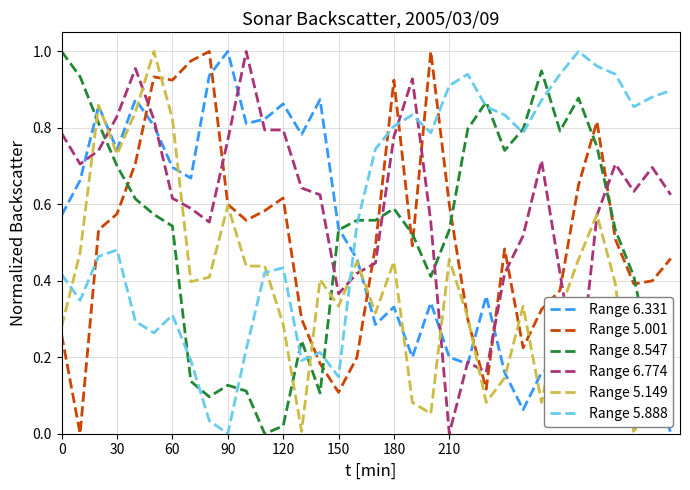

Which series ends up on top after the final intersection of Range 5.888 and Range 6.774?

Range 5.888